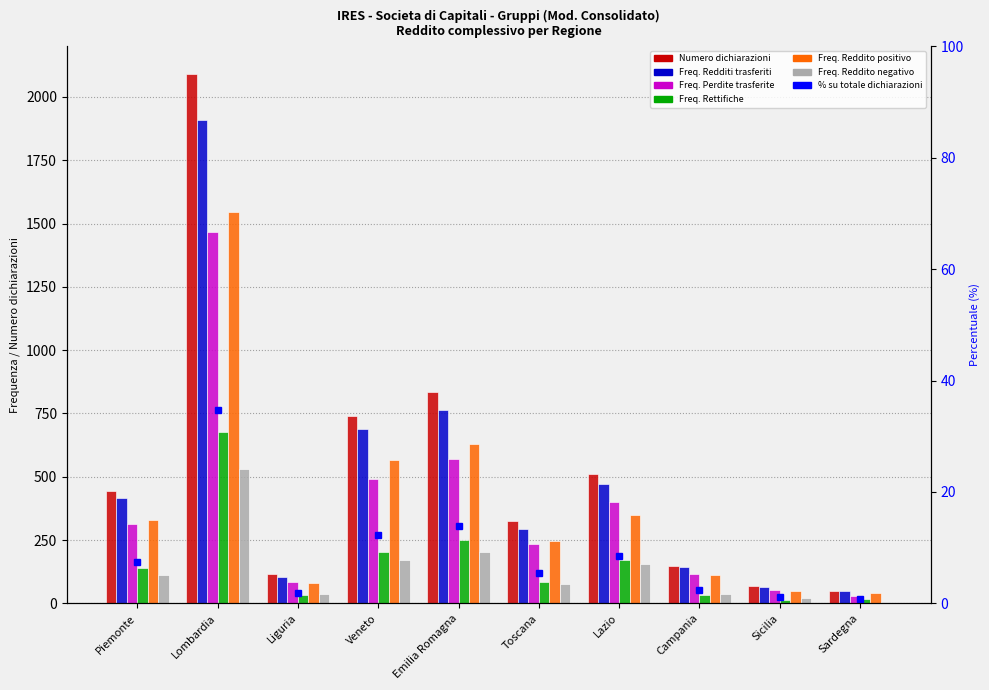

Reading right to left, list all the values displayed in this chart.

Numero dichiarazioni: 47	69	148	509	326	835	738	115	2089	444
Freq. Redditi trasferiti: 47	64	142	470	295	765	687	106	1909	416
Freq. Perdite trasferite: 29	51	115	401	234	569	493	83	1468	315
Freq. Rettifiche: 19	14	32	173	83	249	204	33	677	139
Freq. Reddito positivo: 40	49	111	348	248	628	566	79	1547	331
Freq. Reddito negativo: 7	20	37	156	77	201	171	36	531	112